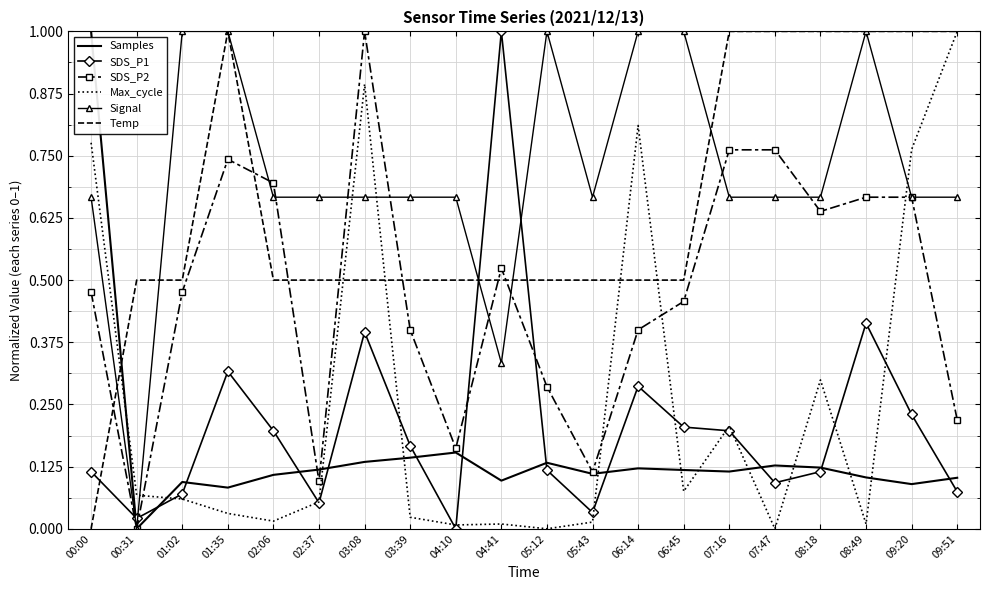

At which label does Samples reach its minimum?

00:31